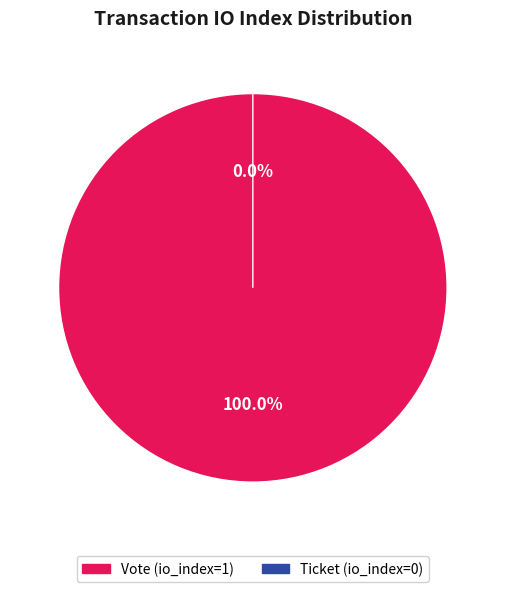

Rank the categories by value from lowest to highest.

Ticket (io_index=0), Vote (io_index=1)